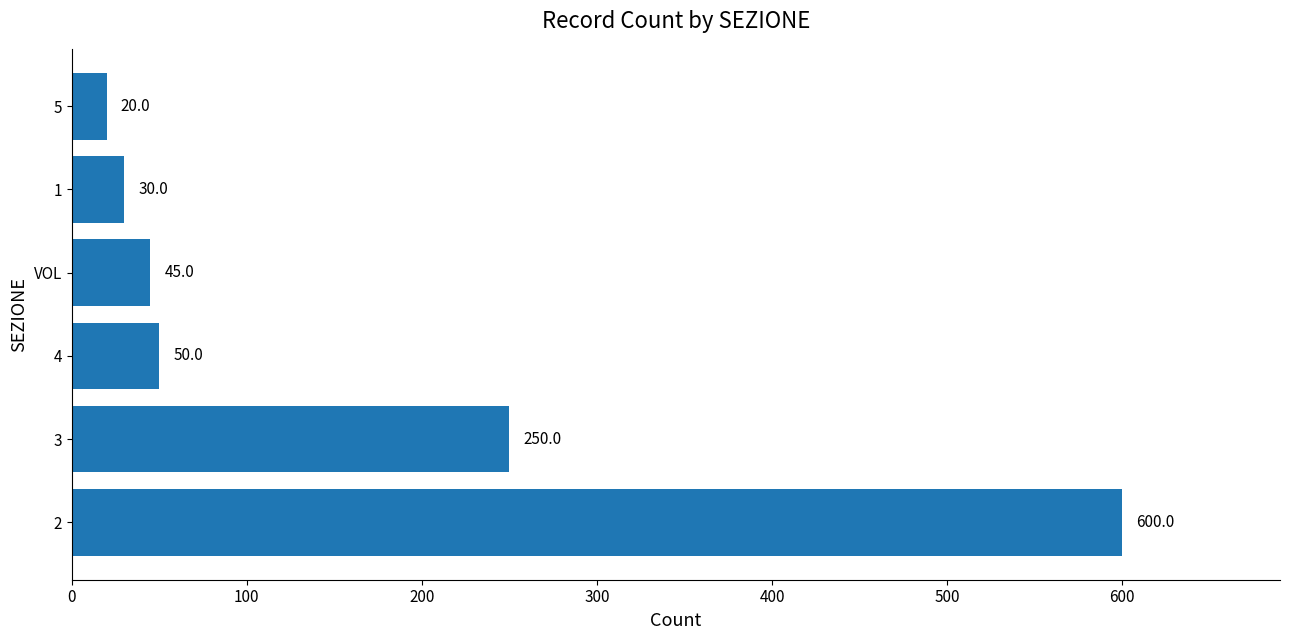

List the labels in order of value, smallest first.

5, 1, VOL, 4, 3, 2